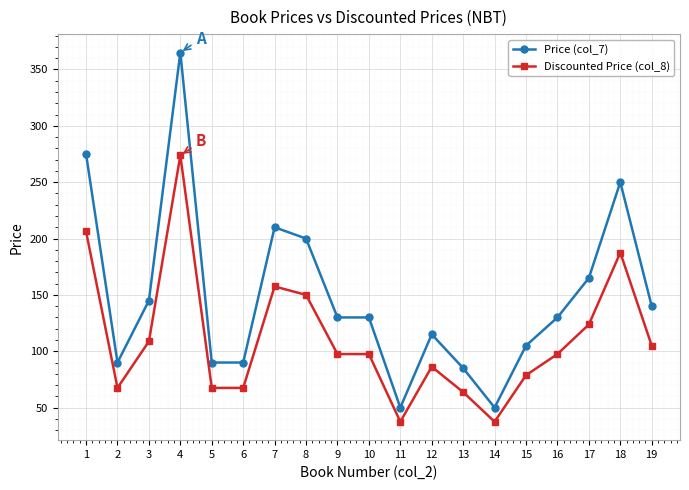

Which series has the widest spread of values?

Price (col_7)